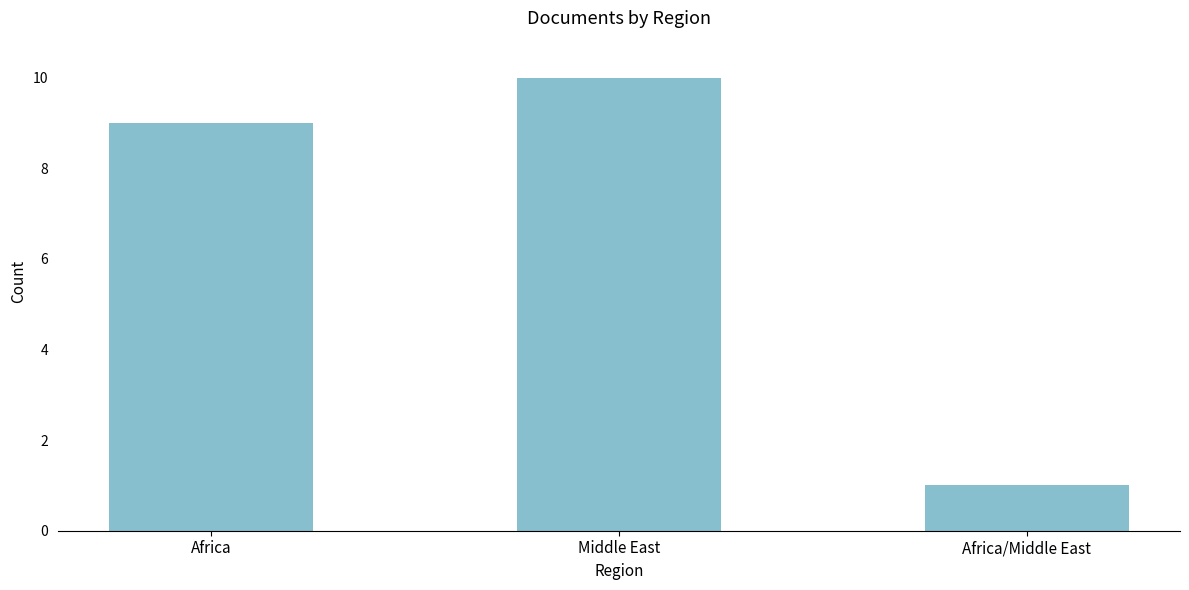

True or false: the data shows 9 at Africa.

True